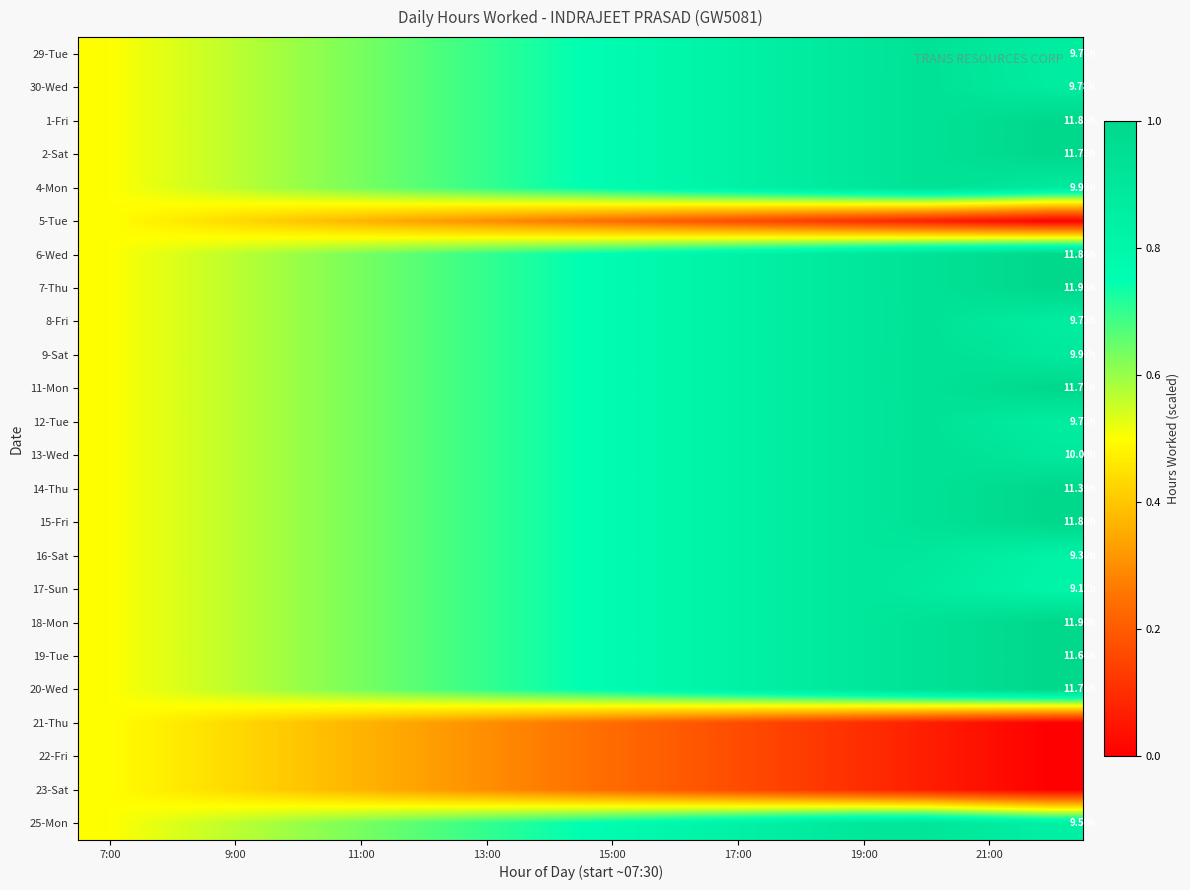

List the series in order of their peak value, highest first.

1-Fri, 2-Sat, 6-Wed, 7-Thu, 11-Mon, 14-Thu, 15-Fri, 18-Mon, 19-Tue, 20-Wed, 30-Wed, 4-Mon, 9-Sat, 13-Wed, 29-Tue, 8-Fri, 12-Tue, 25-Mon, 16-Sat, 17-Sun, 5-Tue, 21-Thu, 22-Fri, 23-Sat